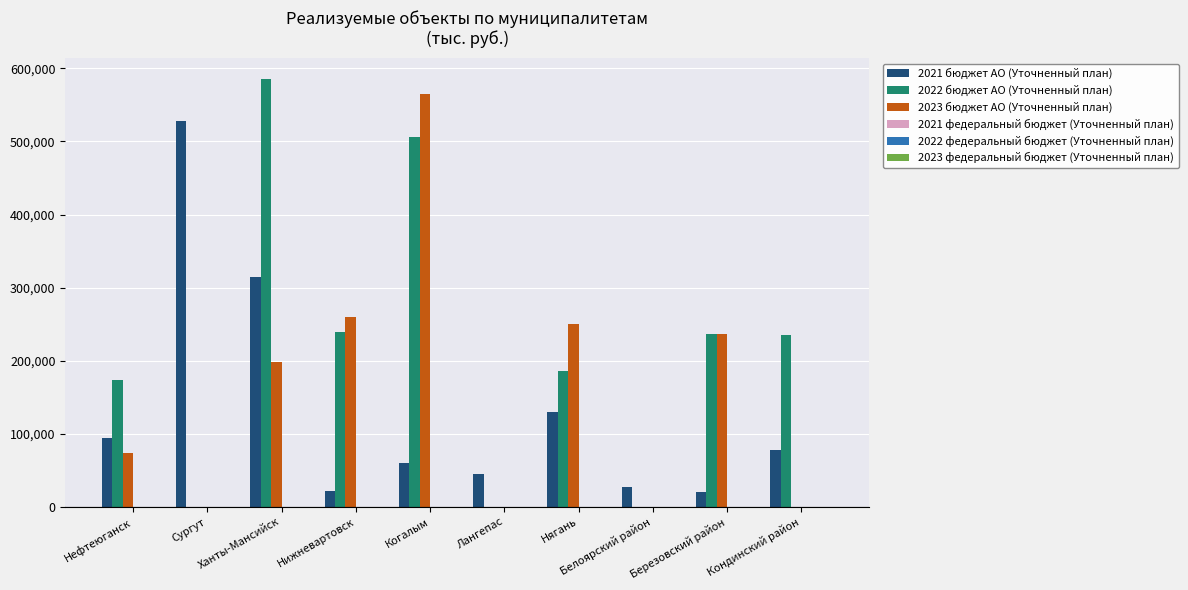

What is the sum of the 2022 бюджет АО (Уточненный план) values at Нижневартовск and Белоярский район?

240000.0